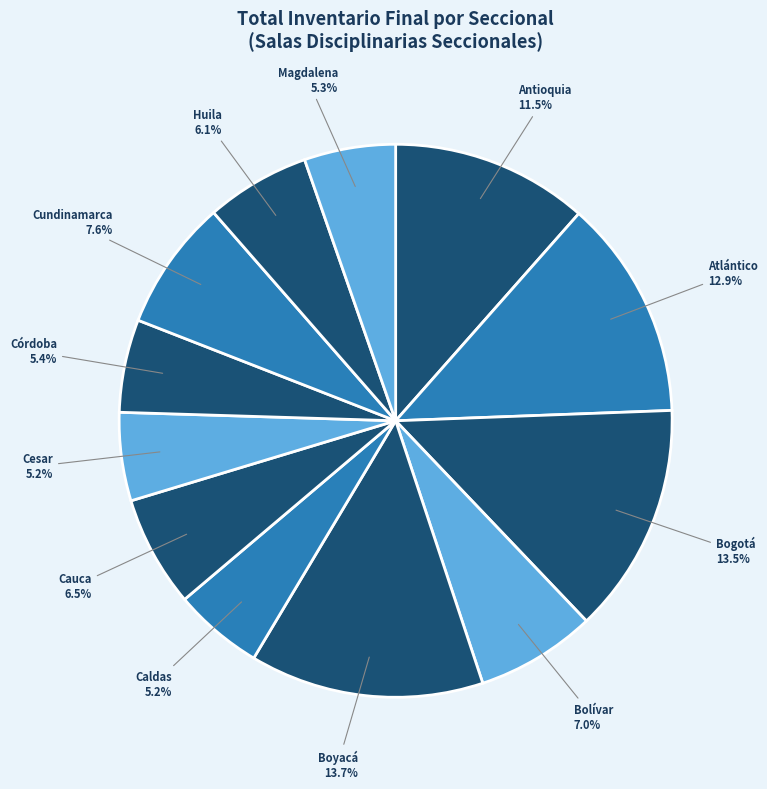

Approximately how many times larger is the value at Cundinamarca compared to Bogotá?

0.6